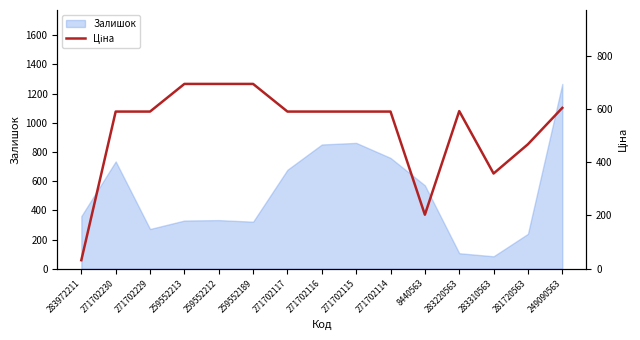

What is the label of the 10th point from the right?

259552189